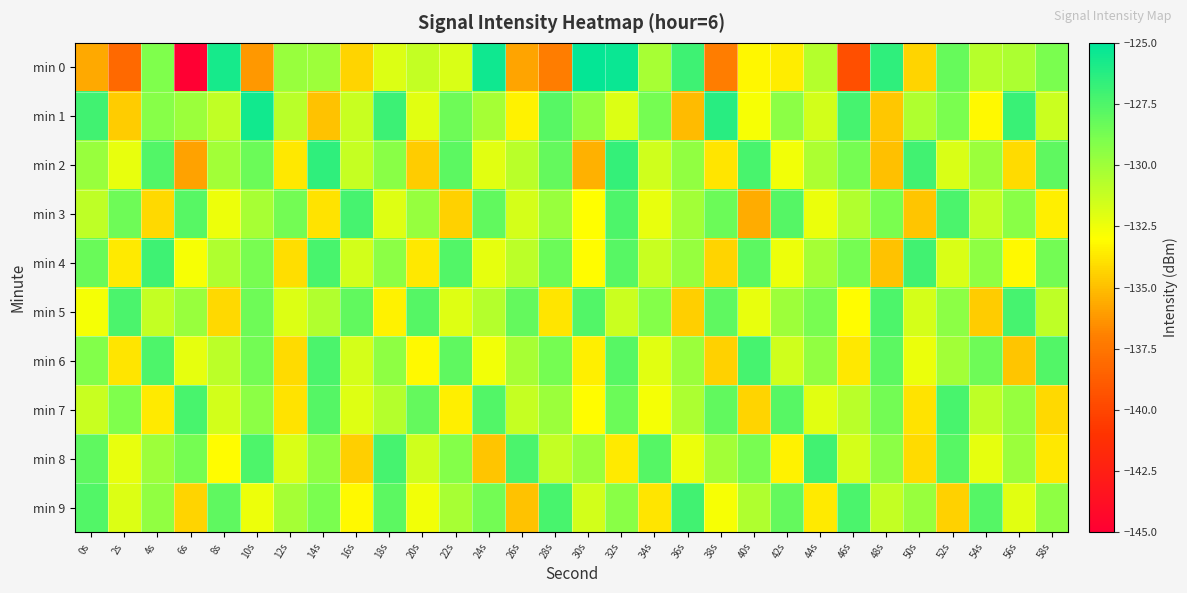

At which category is the sum across all series the highest?

32s